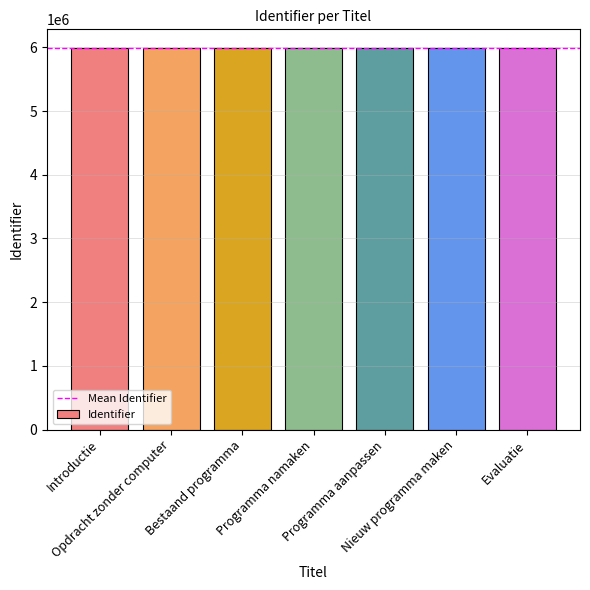

How many bars are there in total?

7